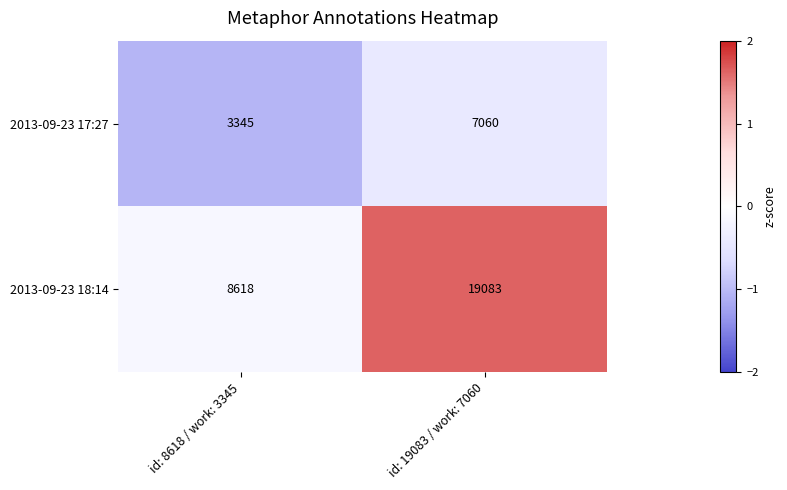

Reading right to left, transcribe all the data shown in this chart.

2013-09-23 17:27: id: 19083 / work: 7060=7060	id: 8618 / work: 3345=3345
2013-09-23 18:14: id: 19083 / work: 7060=19083	id: 8618 / work: 3345=8618